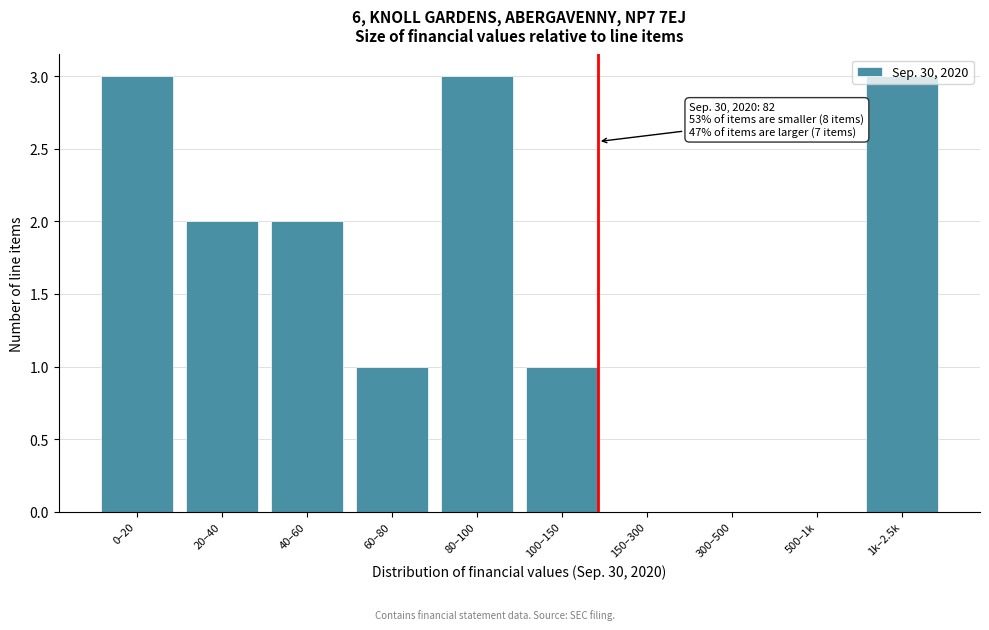

Is it true that the value at 100–150 is 1?

True